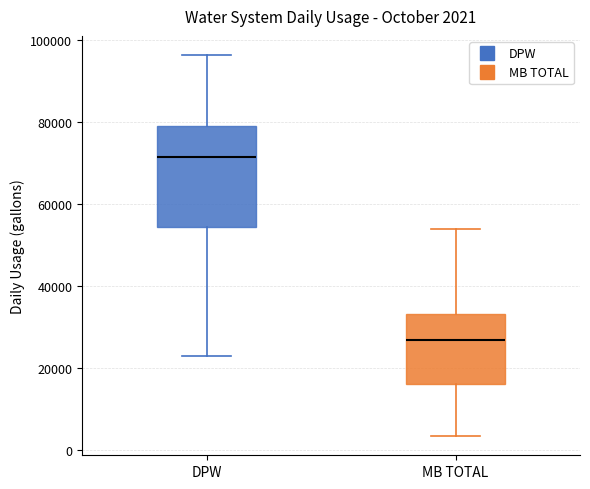

Which box has the lowest median line?

MB TOTAL